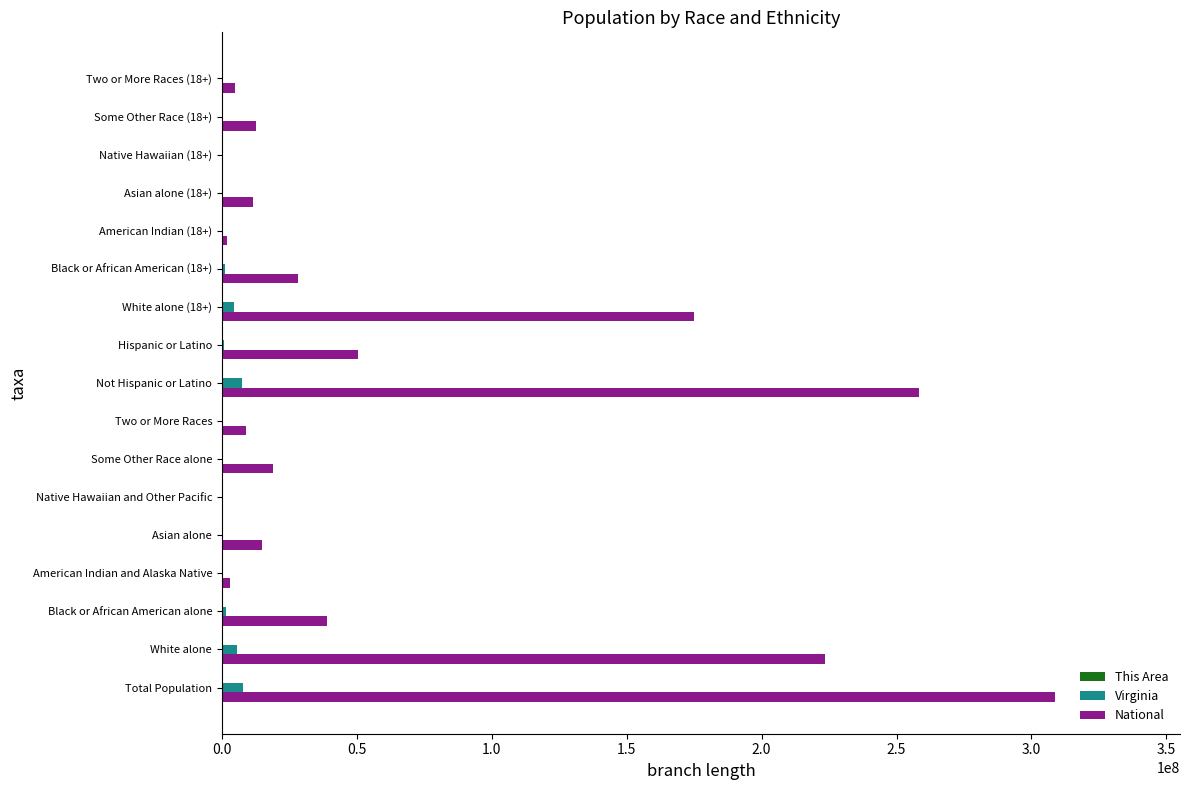

The value of National at Not Hispanic or Latino is 129614716. True or false?

False